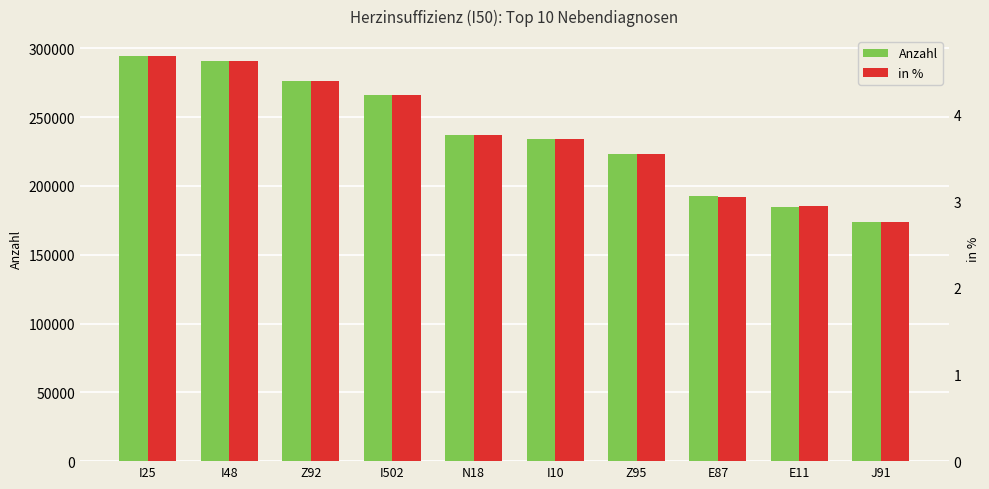

Are the bars grouped side by side (vs. stacked)?

Yes